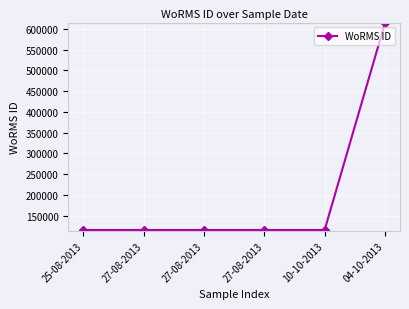

Does the chart display data point markers on the line(s)?

Yes